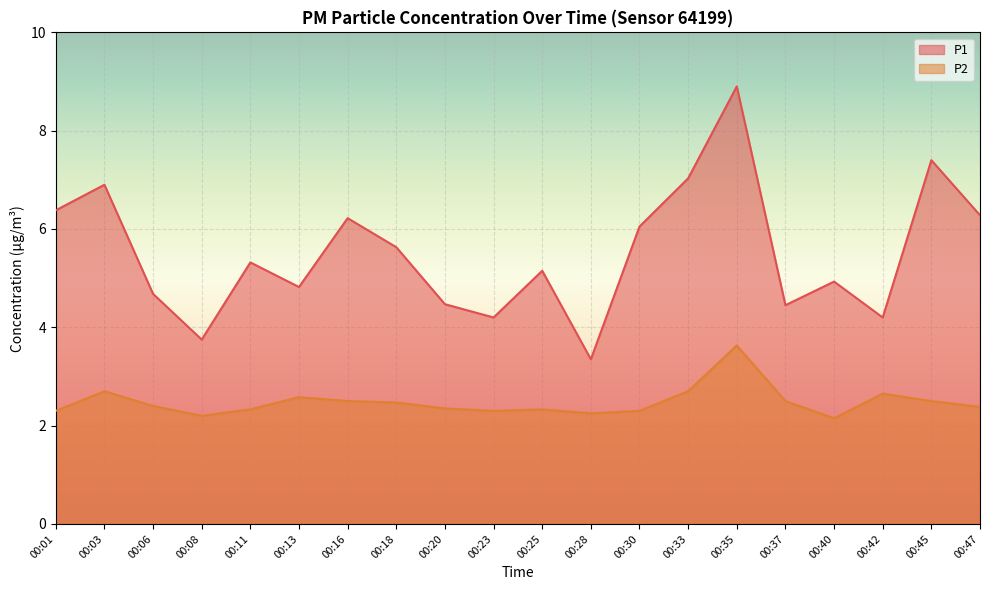

In P1, how many points are higher than both neighbors (excluding endpoints)?

7